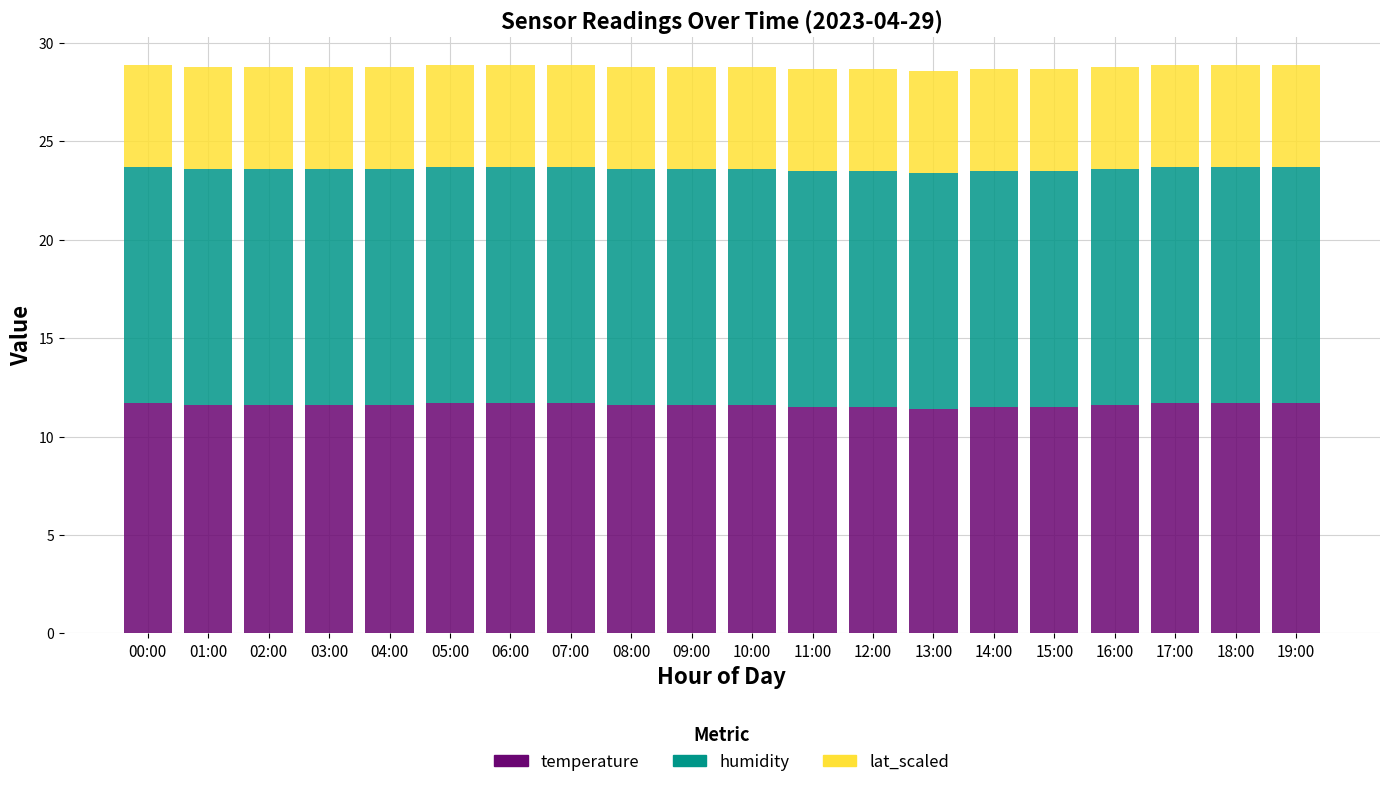

What is the lowest value of the temperature series?

11.4